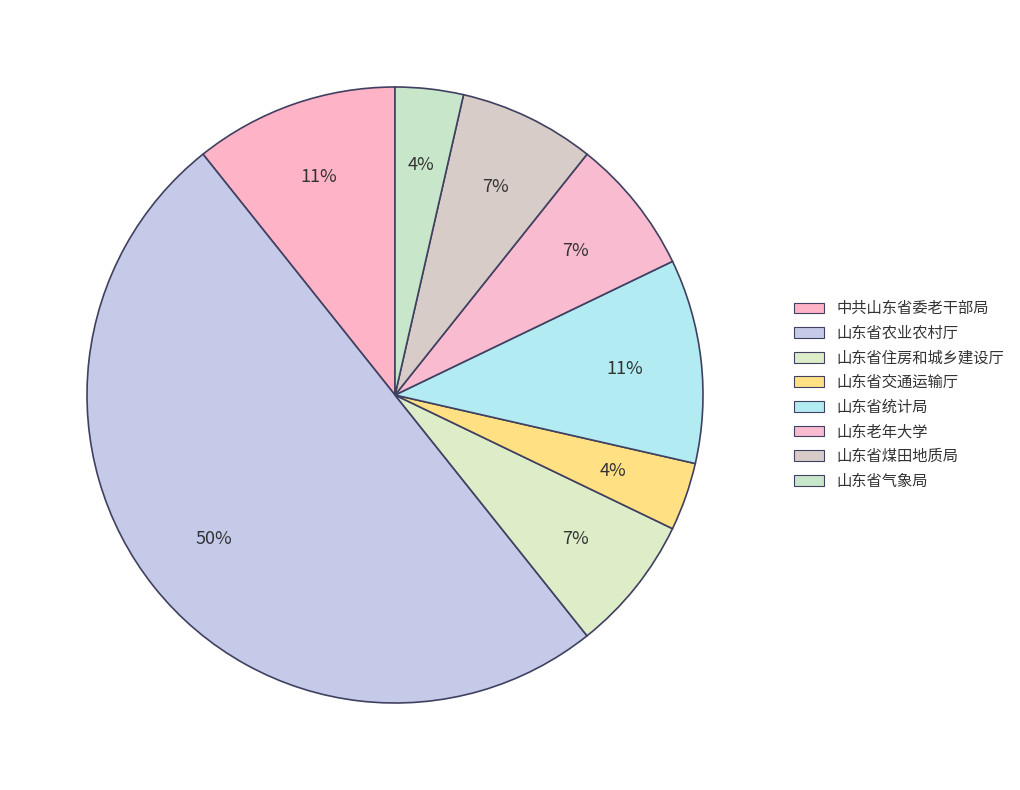

How many slices are in this pie chart?

8